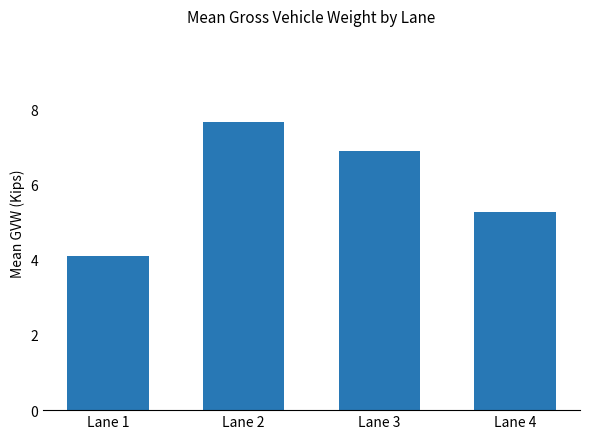

The value at Lane 1 is 4.1. True or false?

True